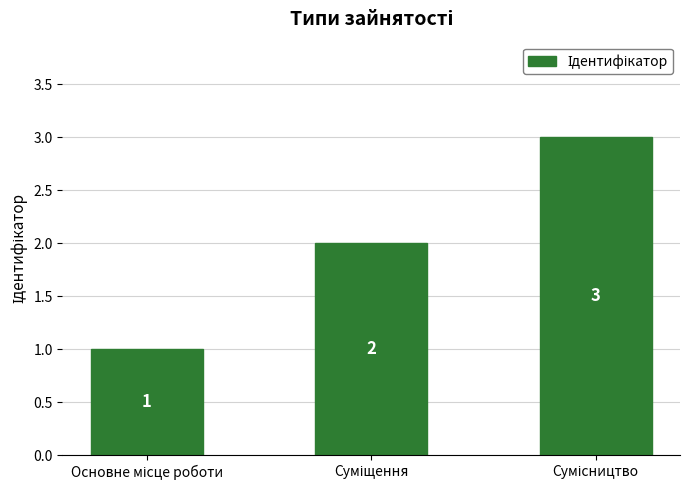

Count the values in the range 1 to 3.

3